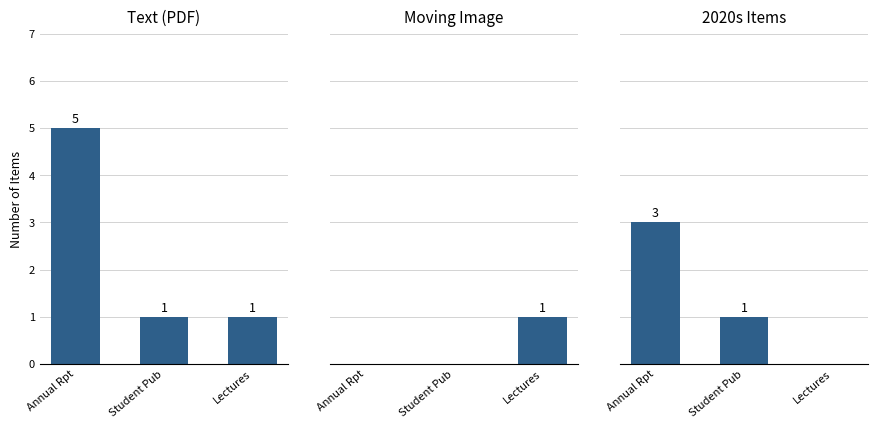

At which label is 2020s Items closest to 1?

Student Pub